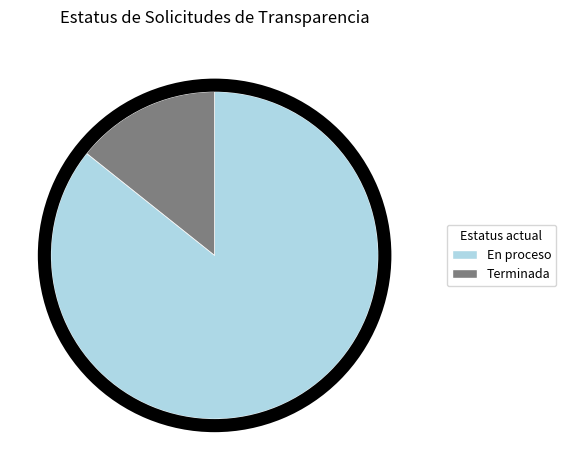

What is the ratio of the value at En proceso to the value at Terminada?

6.0